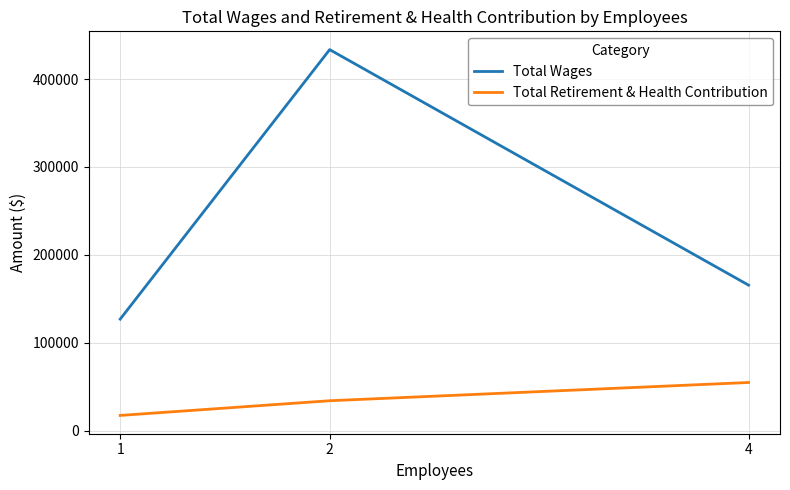

True or false: Total Retirement & Health Contribution has a value of 54197 at 2.

False